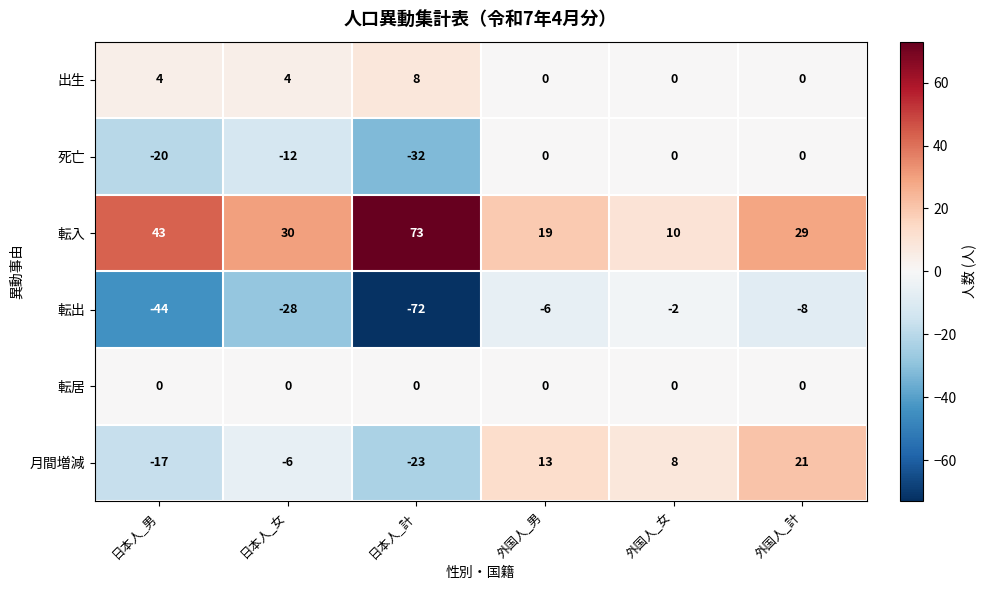

Is it true that 死亡 equals -7 at 日本人_計?

False